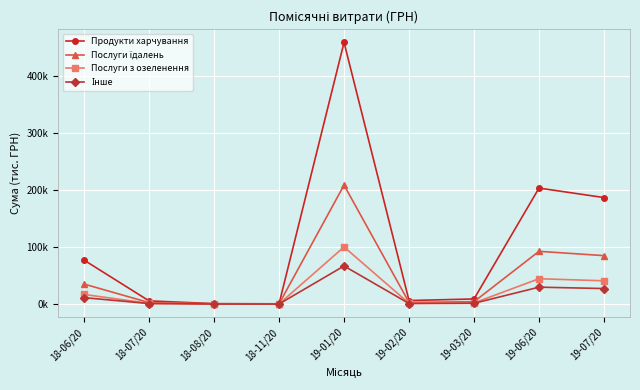

What is the average value of the Інше series?

15.3